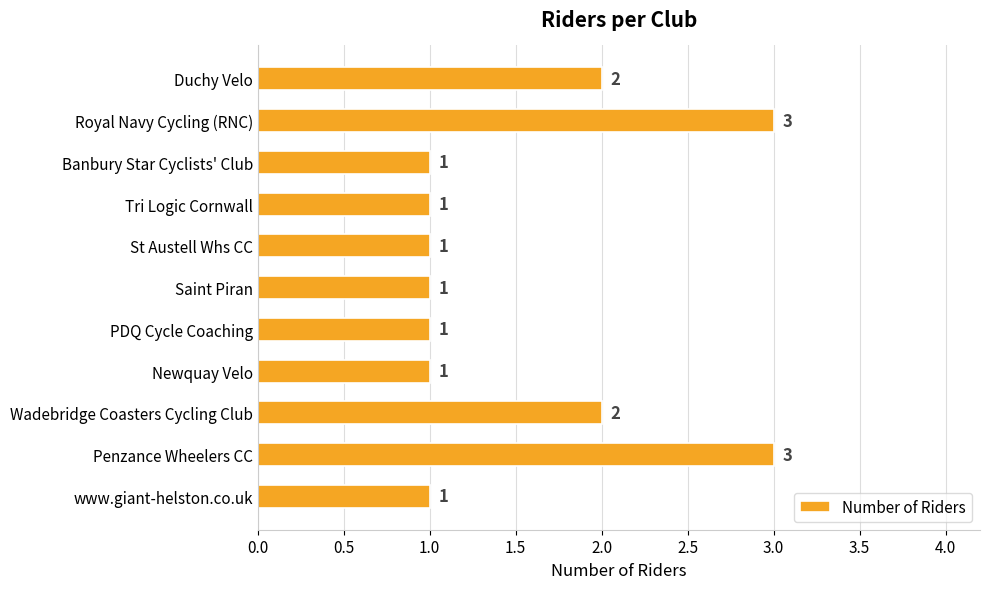

Reading bottom to top, list all the values displayed in this chart.

1	3	2	1	1	1	1	1	1	3	2